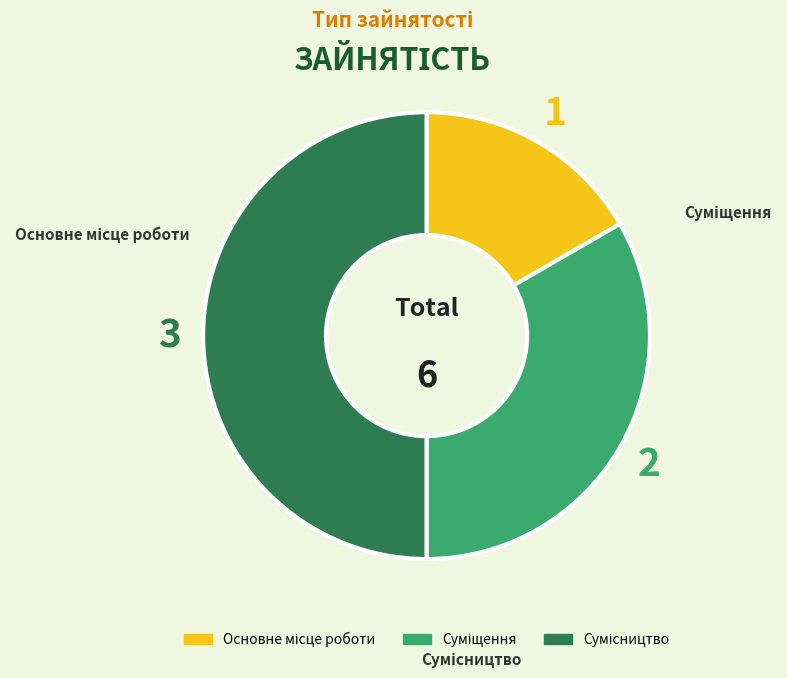

To the nearest percent, what percentage of the pie is Сумісництво?

50%